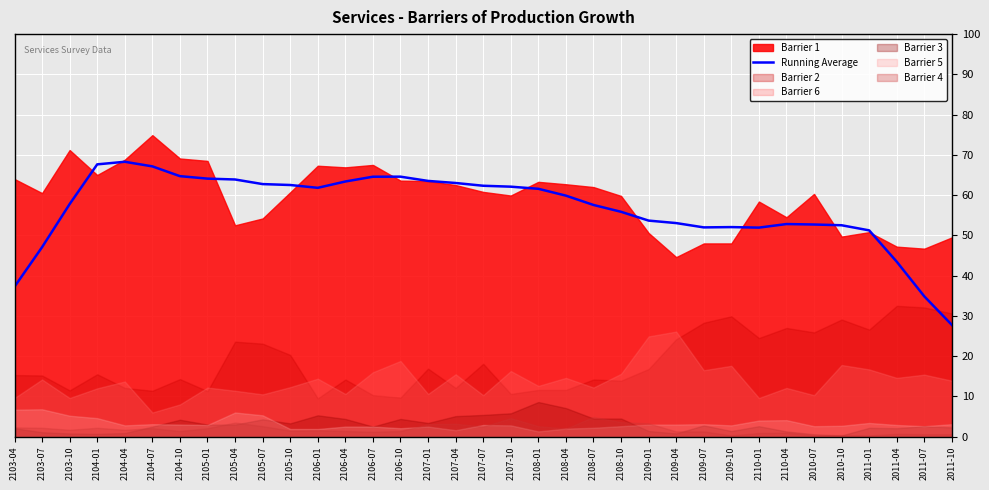

What is the label of the 23rd point from the left?

2108-10